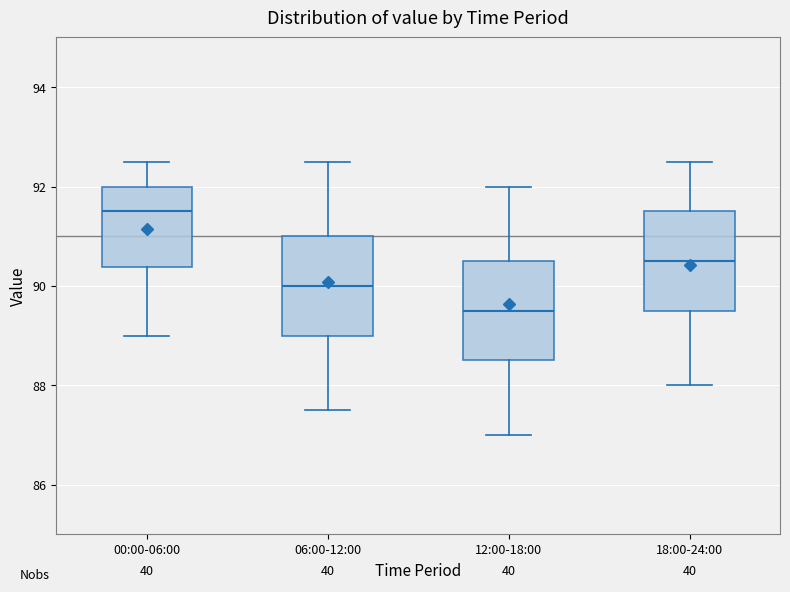

Reading left to right, transcribe this box plot: for each box, give where its median line is, the range the box spans, and where its two whiskers end, as read against the y-axis. The values are not printed on the chart, so give them approximately, as read against the axis.

00:00-06:00: median 91.6, box 90.4 to 92.0, whiskers 89.0 to 92.6
06:00-12:00: median 90.0, box 89.0 to 91.0, whiskers 87.6 to 92.6
12:00-18:00: median 89.6, box 88.6 to 90.6, whiskers 87.0 to 92.0
18:00-24:00: median 90.6, box 89.6 to 91.6, whiskers 88.0 to 92.6